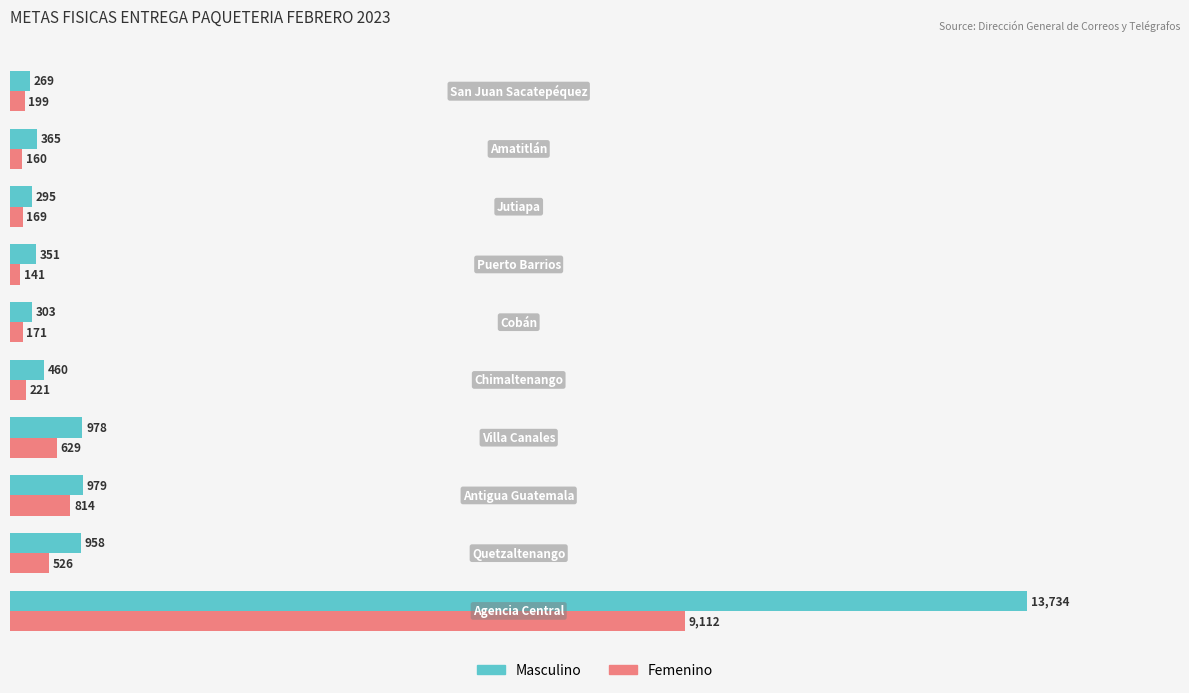

Count the number of categories in the chart.

10